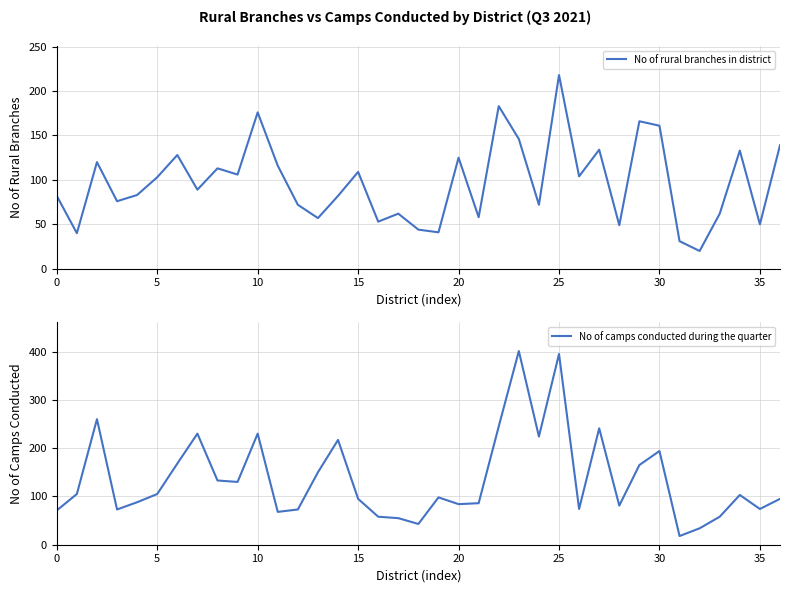

What is the difference between the maximum and minimum values in the No of camps conducted during the quarter series?

383